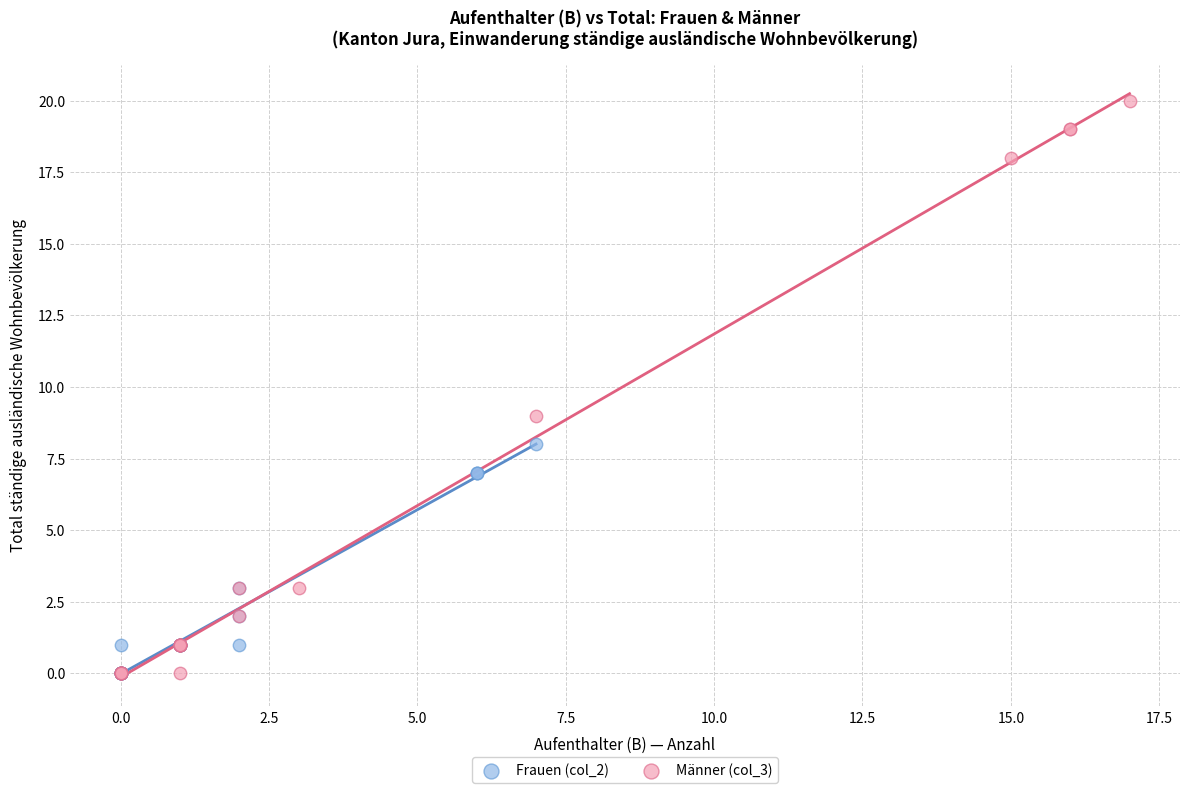

Which series contains the highest Y value?

Männer (col_3)